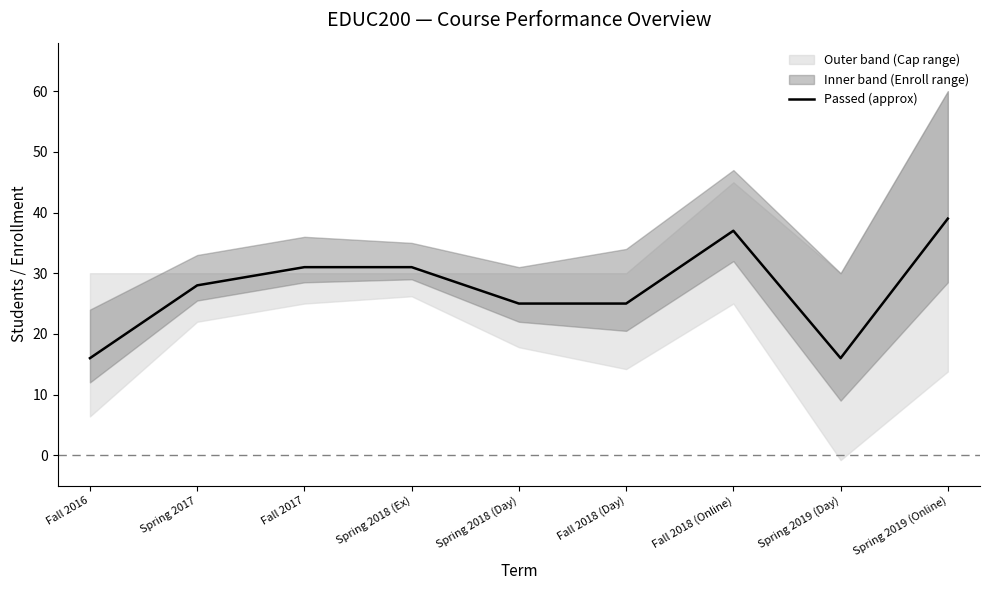

How many points are lower than both their immediate neighbors (excluding endpoints)?

2